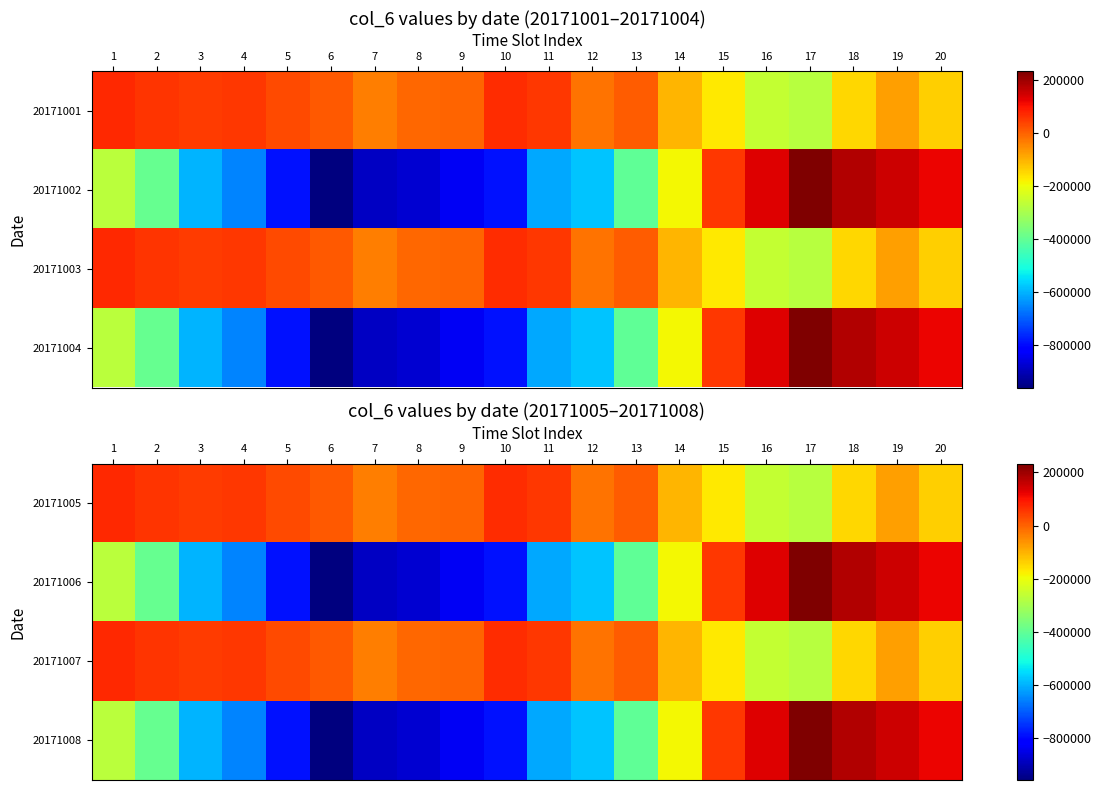

Is it true that 20171006 equals -298592 at 6?

False